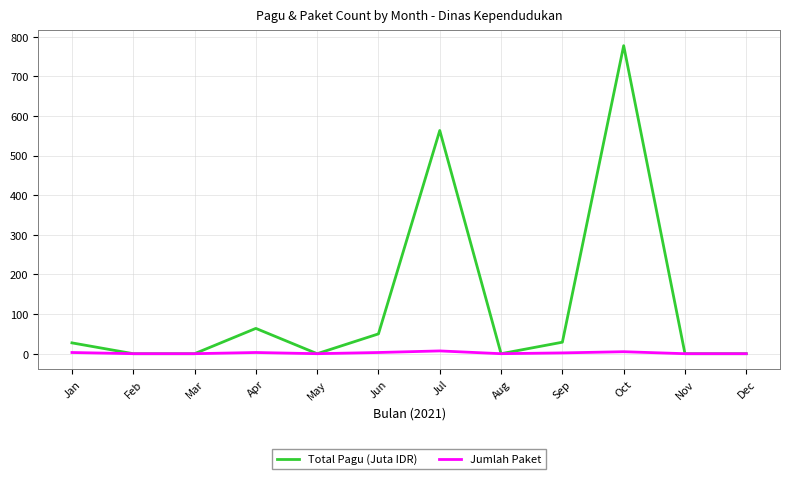

At how many categories does at least one series exceed 746?

1